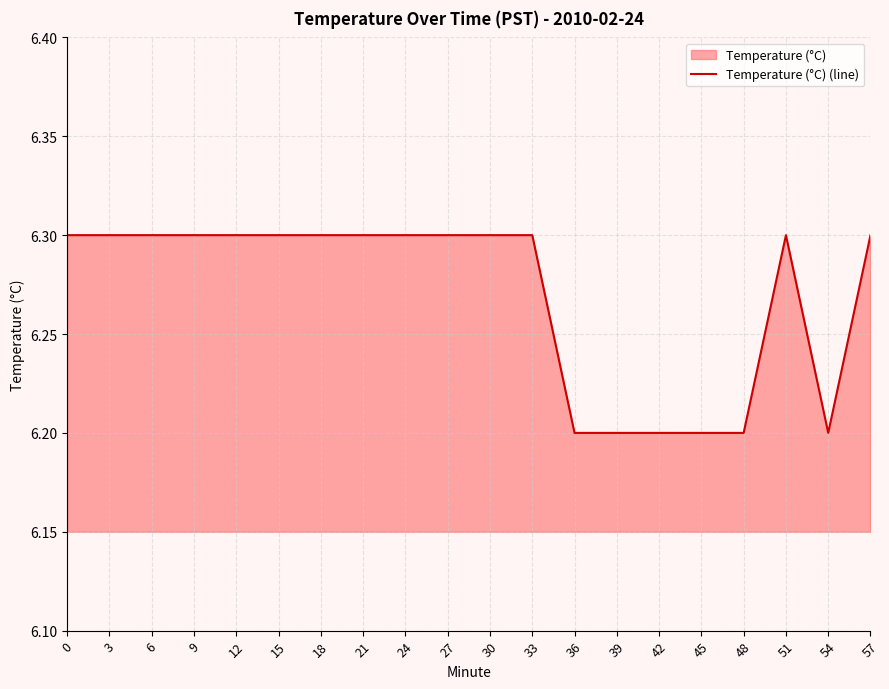

Is it true that the value at 3 is 2.6?

False